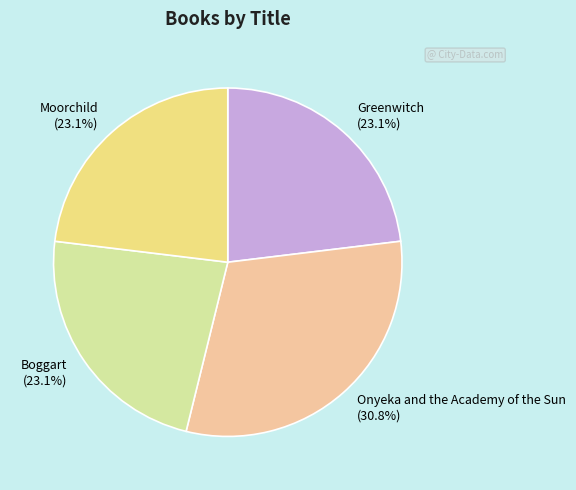

True or false: Moorchild accounts for 23% of the total.

True